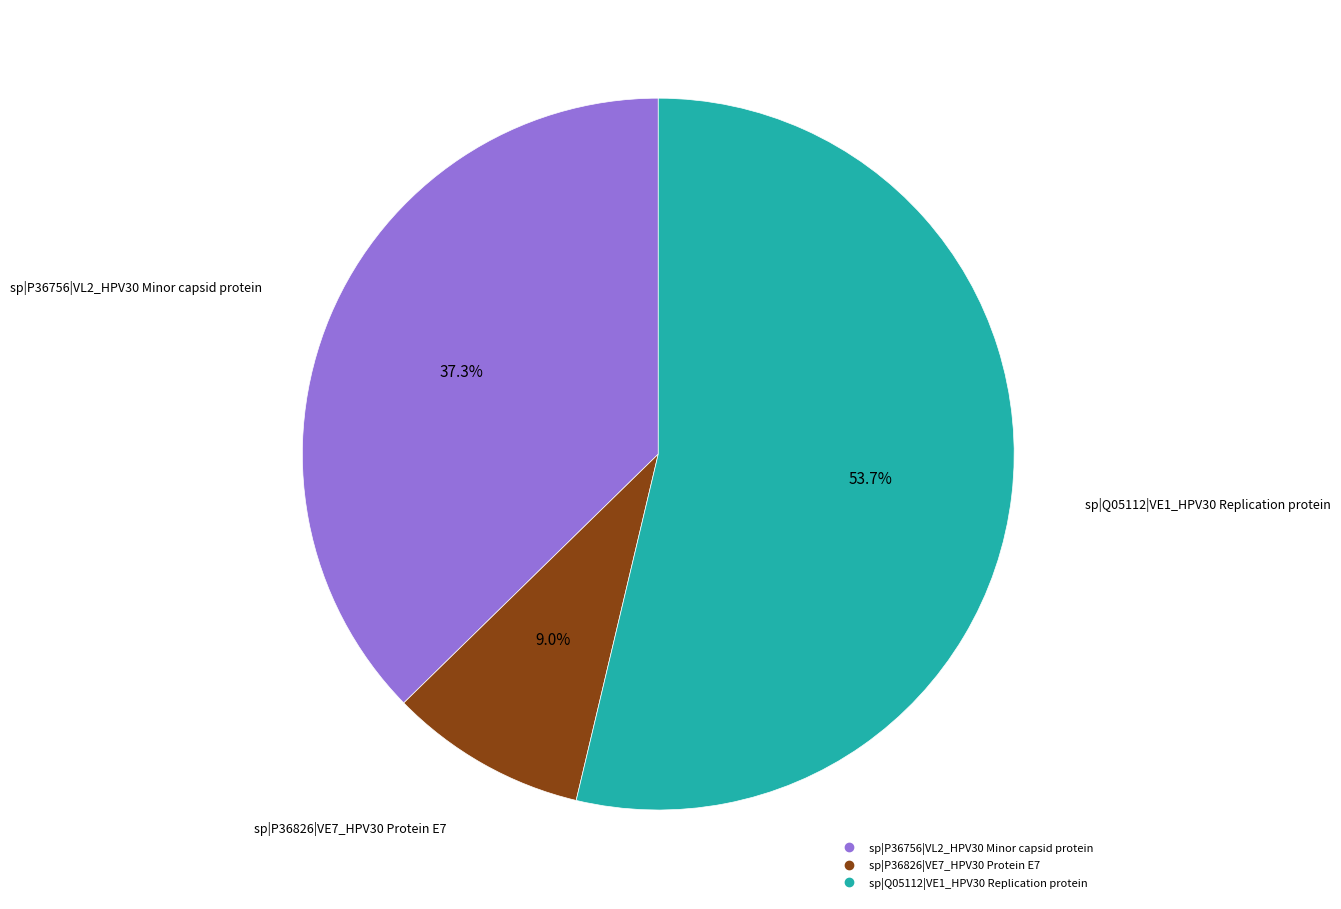

What is the largest slice in the pie chart?

sp|Q05112|VE1_HPV30 Replication protein